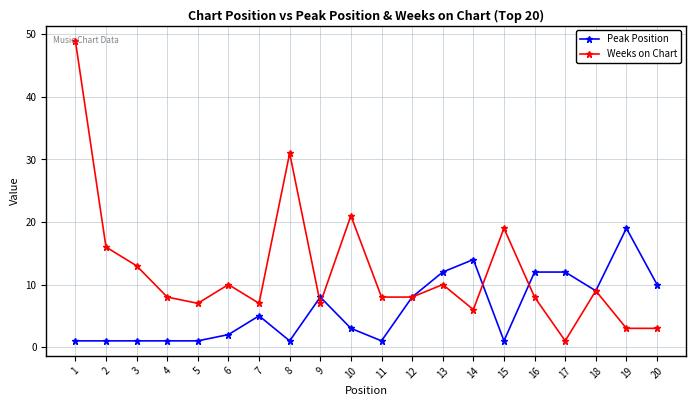

Count the number of categories in the chart.

20